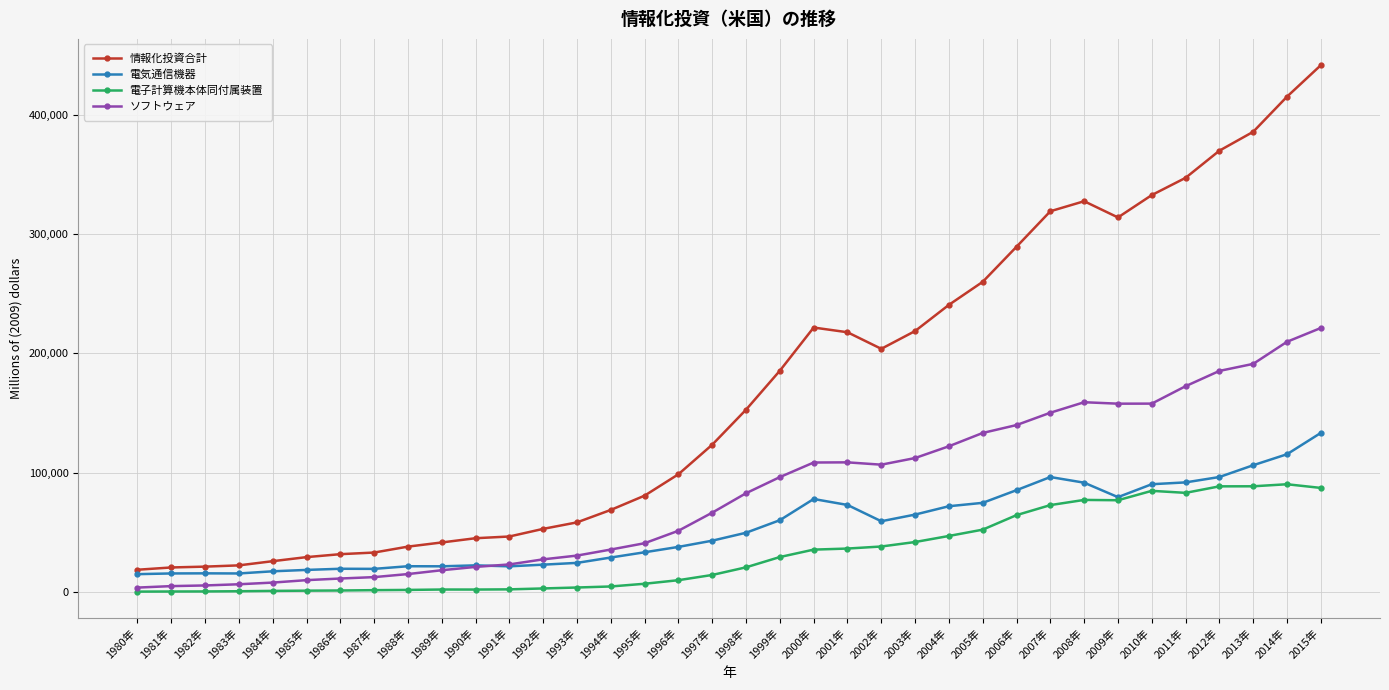

Which series has the largest total across all categories?

情報化投資合計